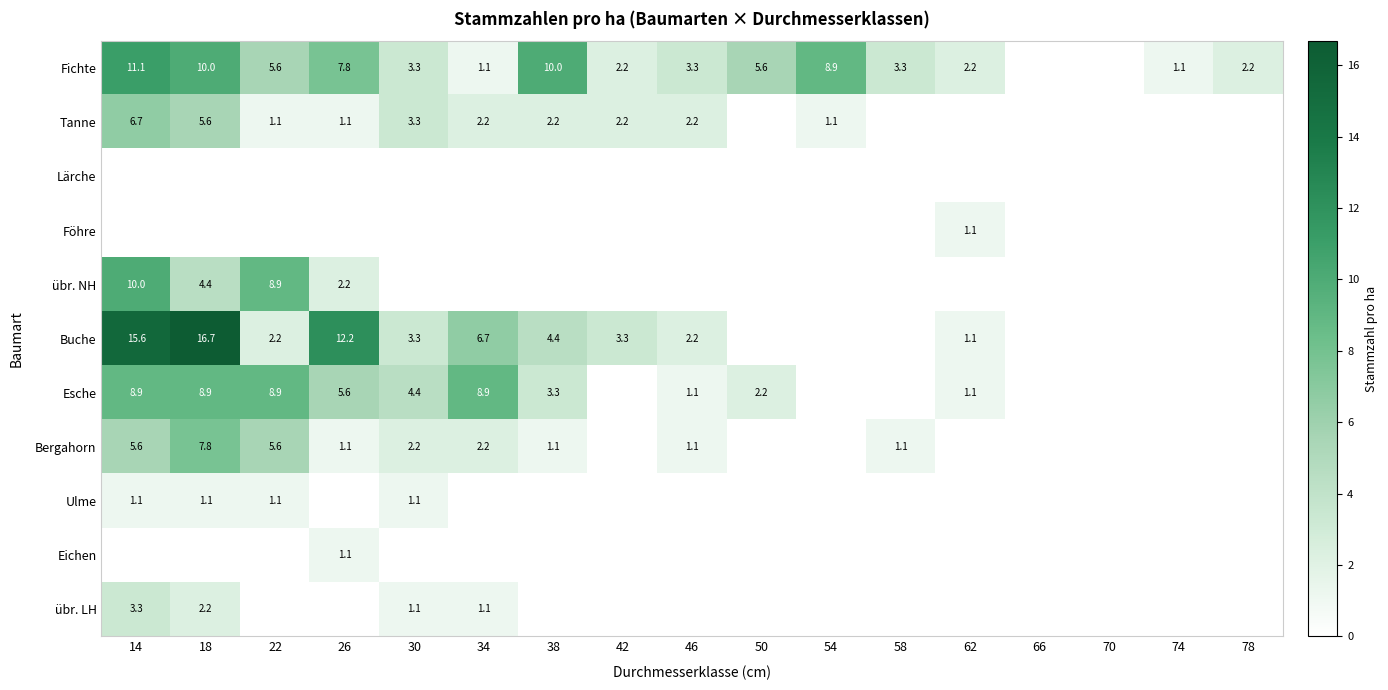

The Fichte series shows 2.2 at 78. True or false?

True